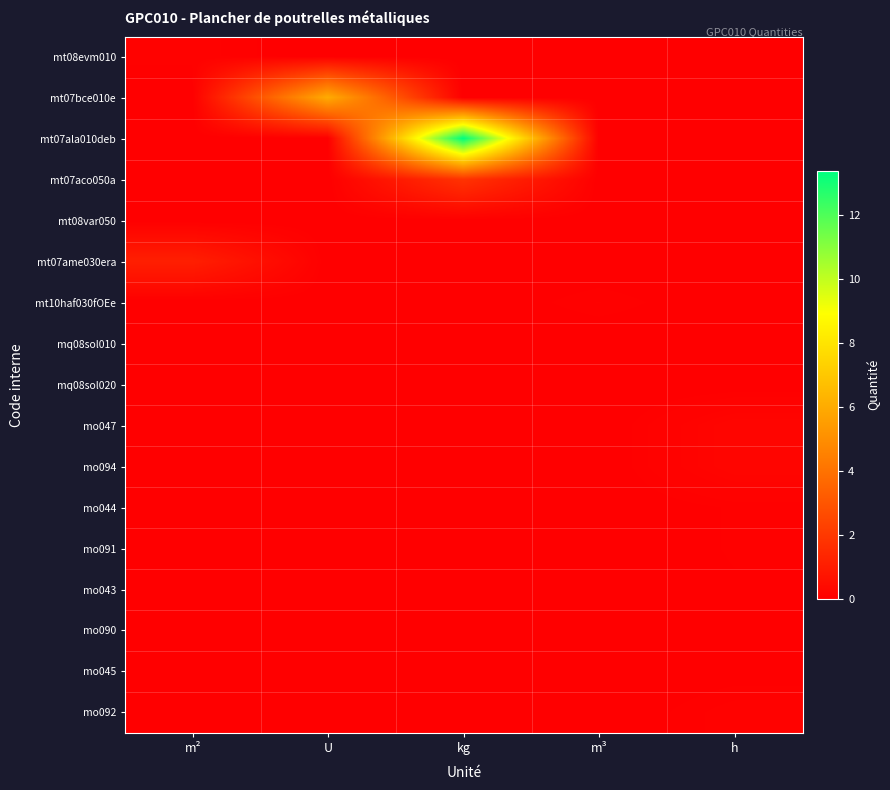

Between m³ and U, which is larger?

m³